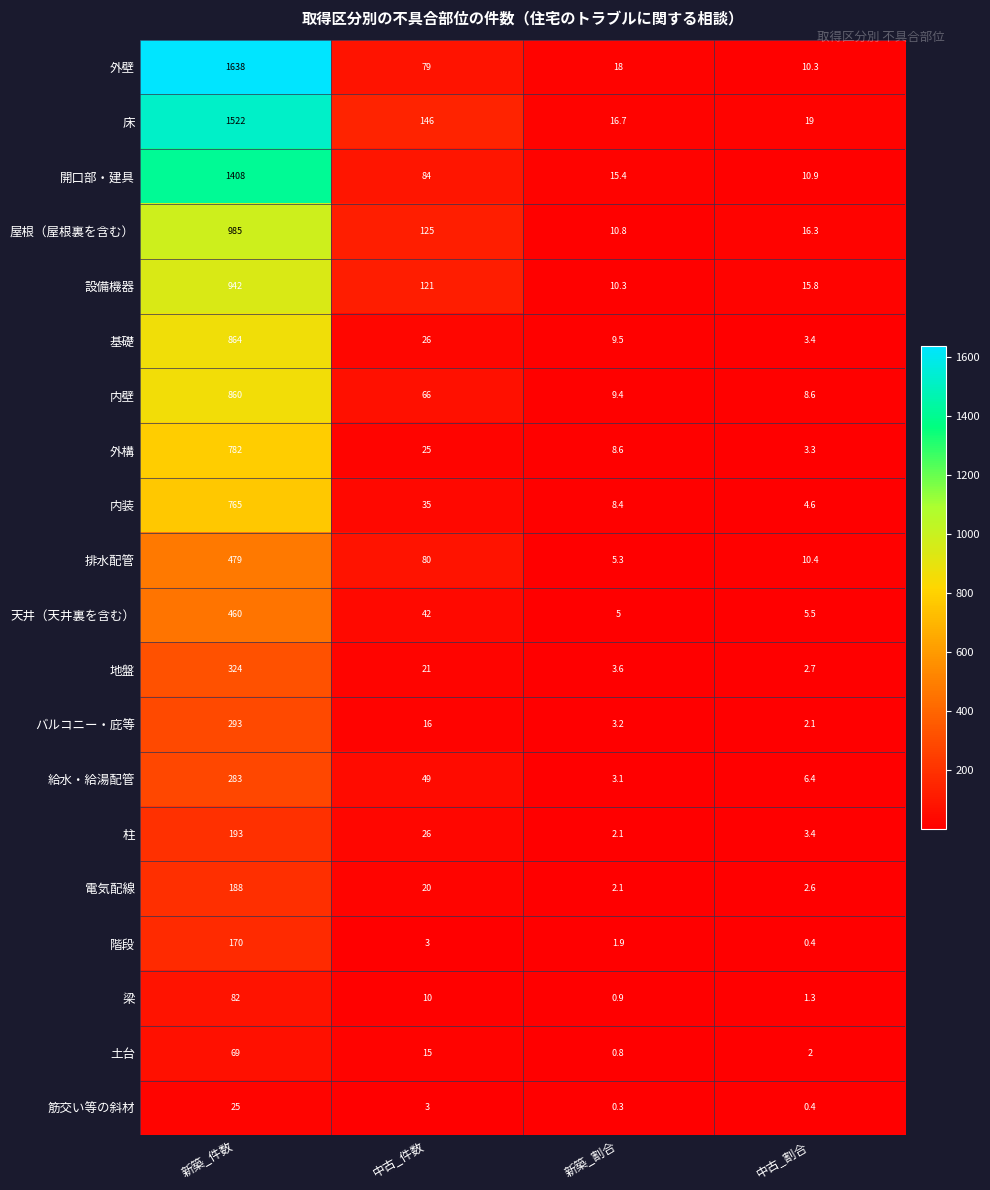

At which category is the sum across all series the highest?

新築_件数